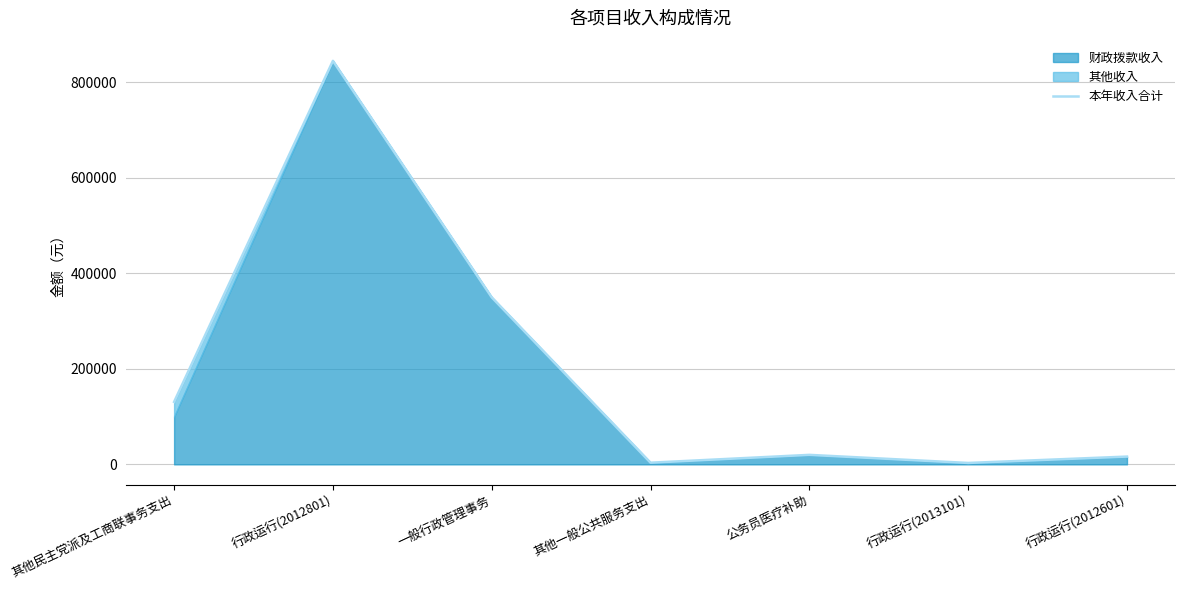

How many data points are above 19881?

3